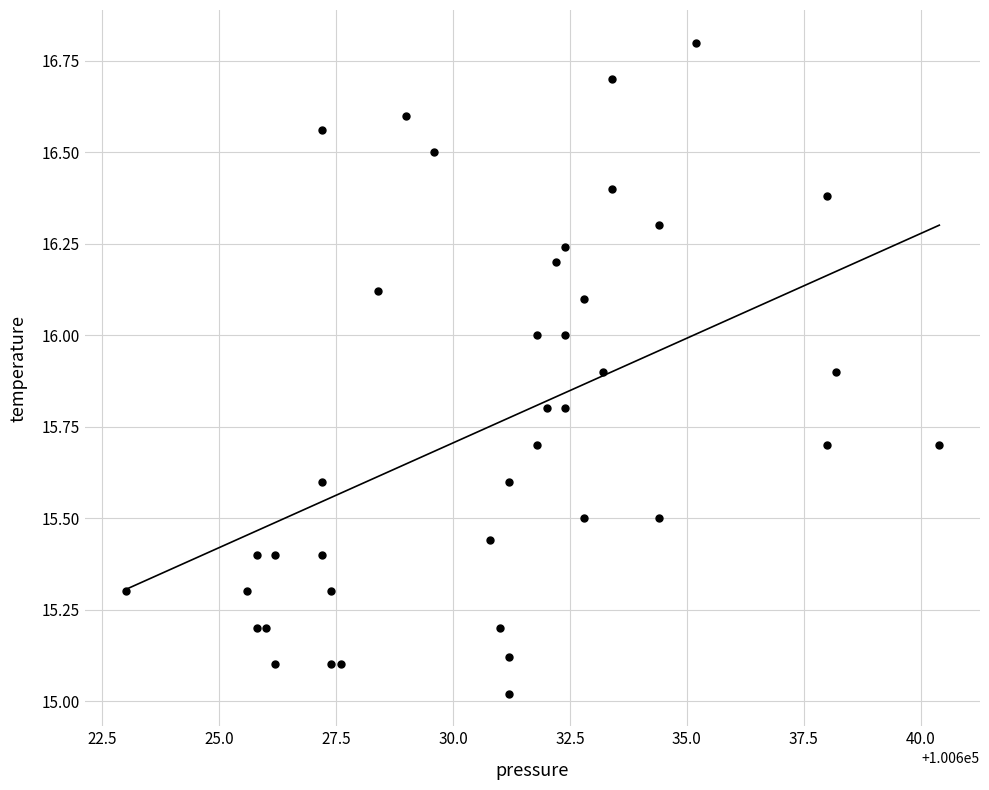

What is the range of Y values (max minus min)?

1.8